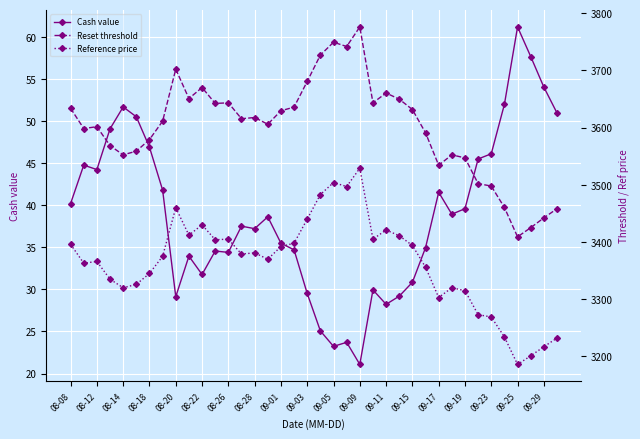

True or false: Cash value has a value of 17.3 at 09-15.

False